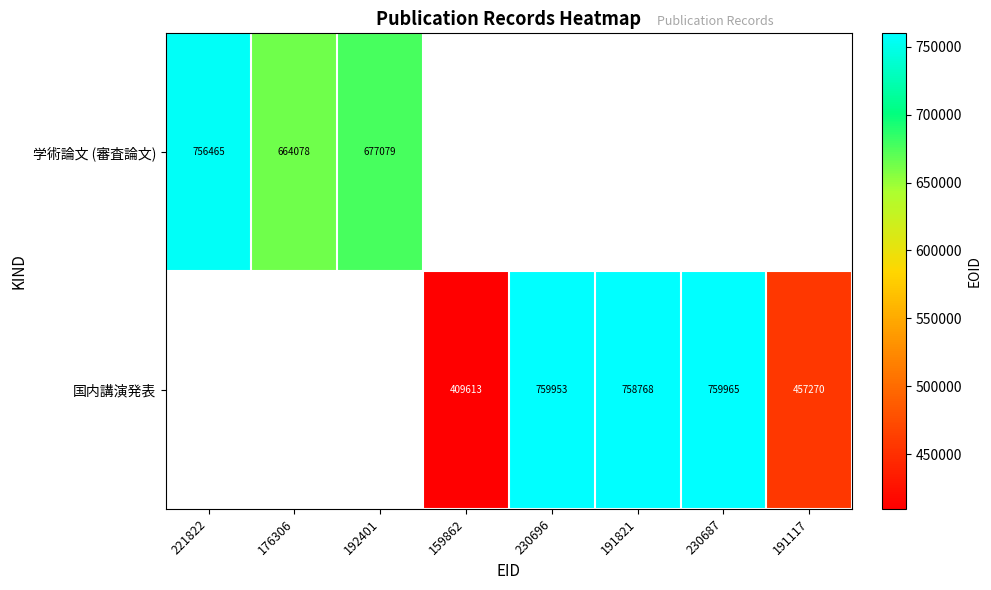

The 国内講演発表 series shows 457270 at 191117. True or false?

True